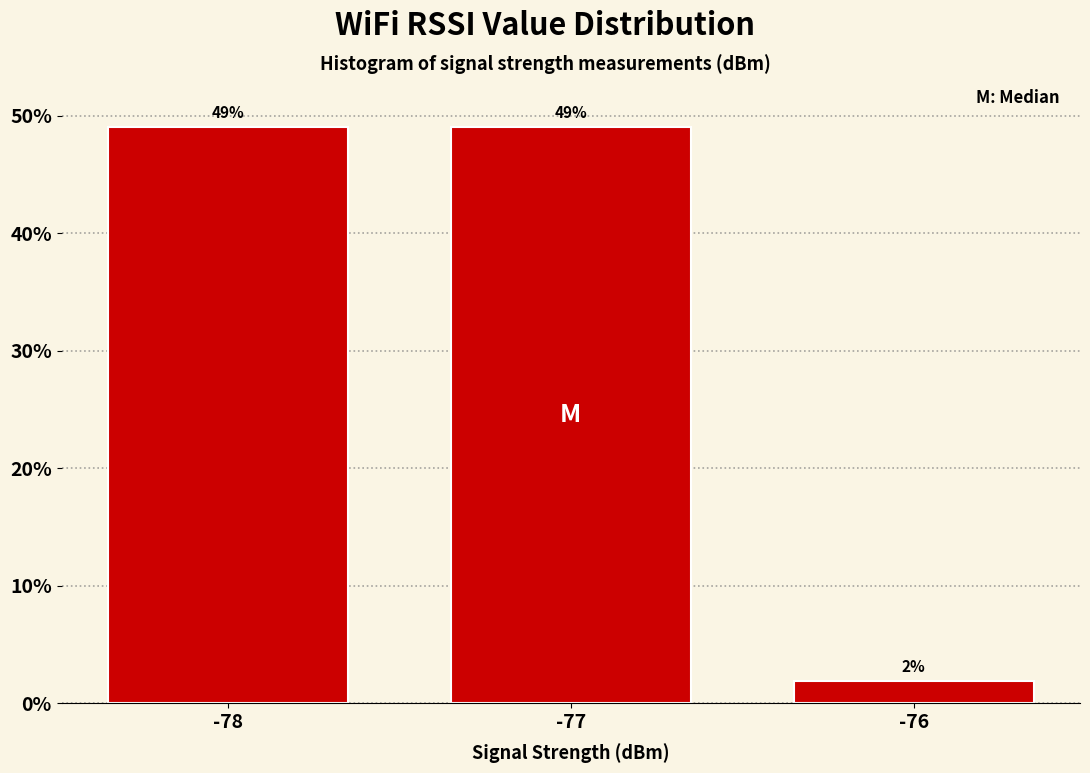

What is the value of the 1st bar from the left?

49.1